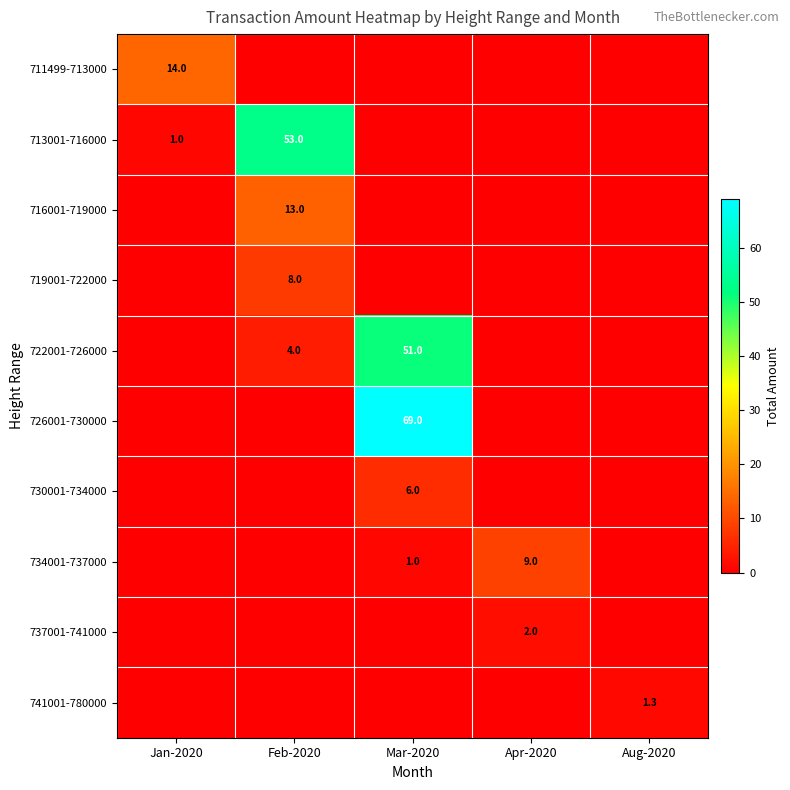

Is it true that 741001-780000 equals 2.2 at Aug-2020?

False